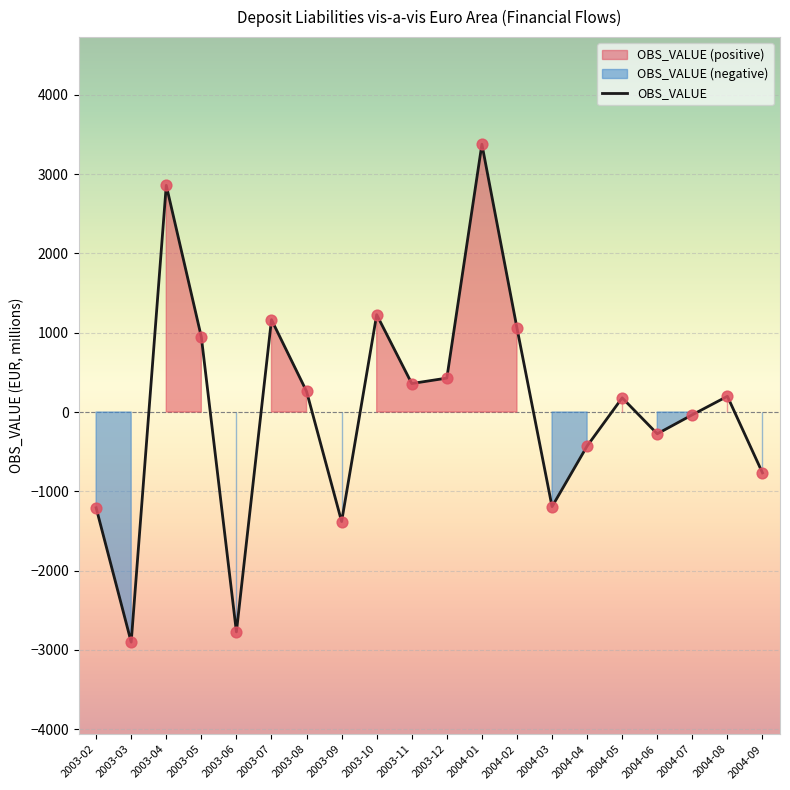

What is the ratio of the value at 2003-05 to the value at 2004-05?

5.3